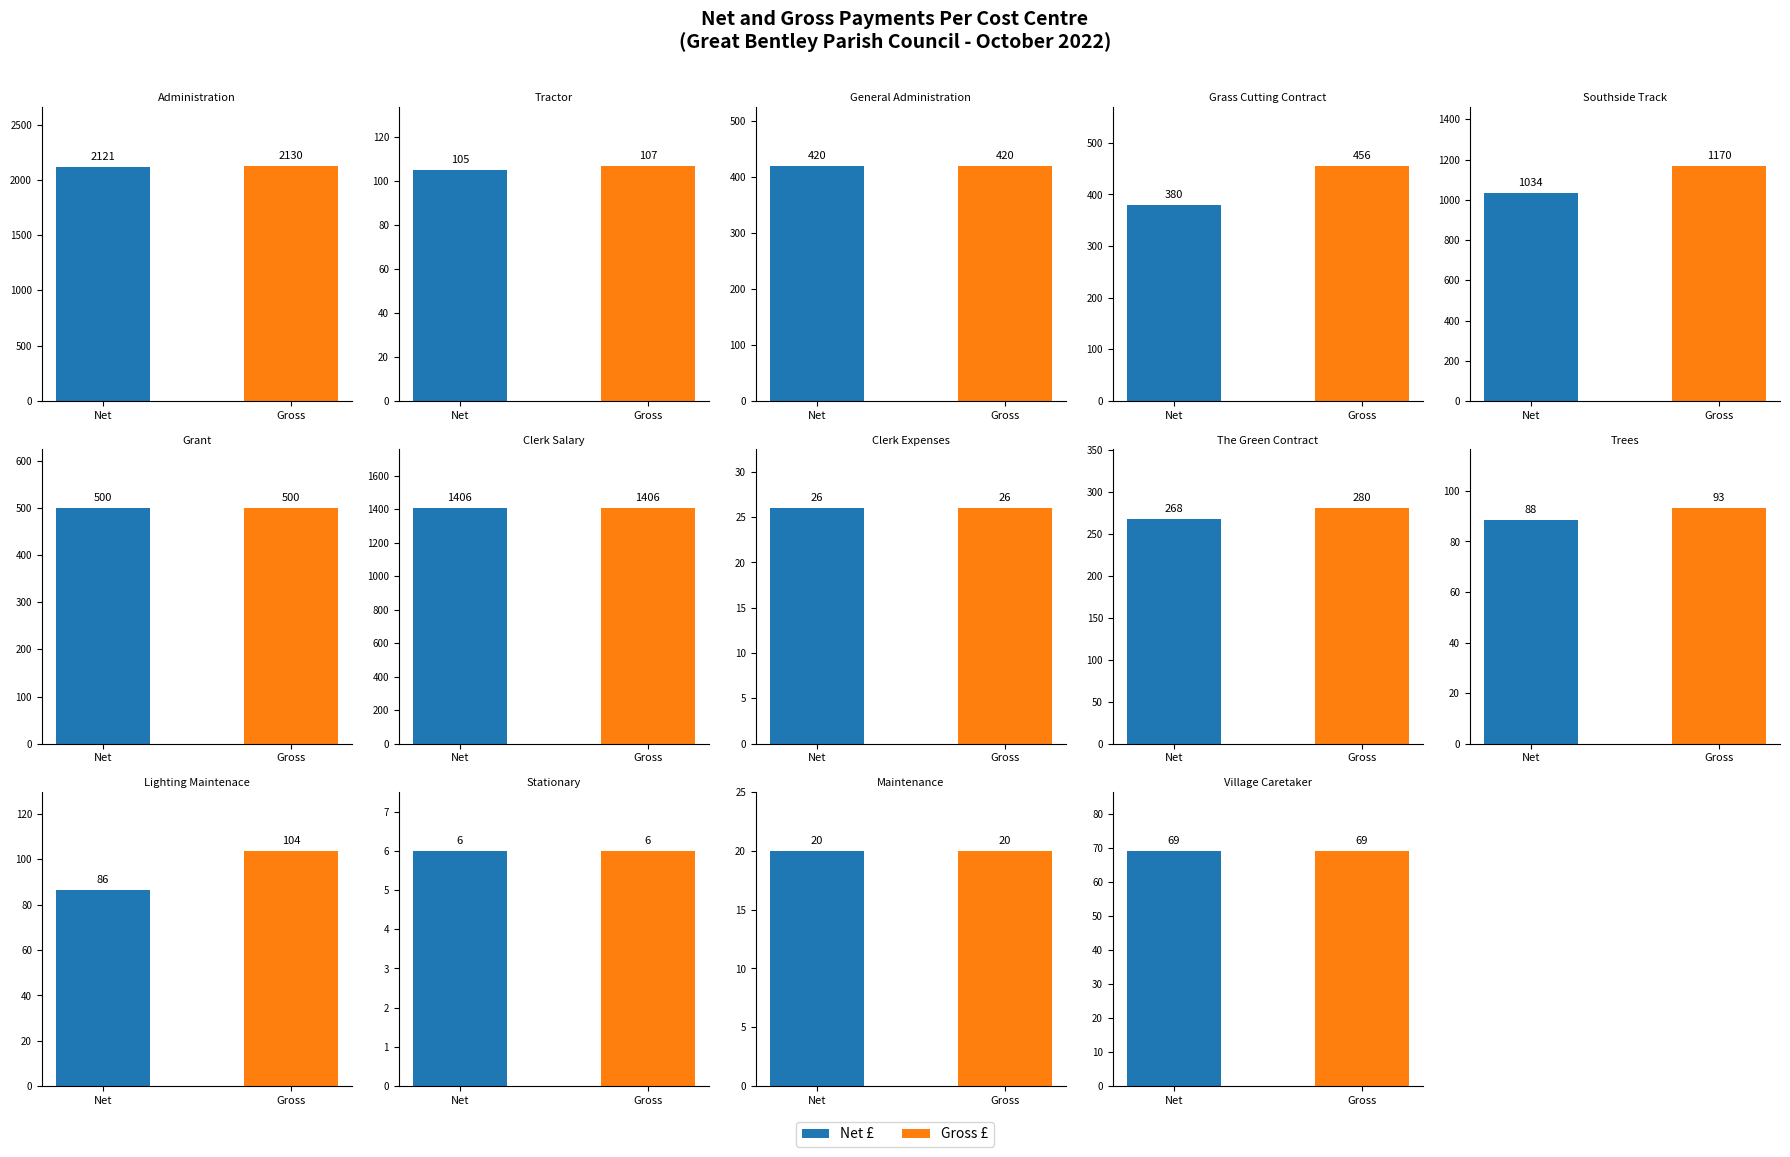

What is the spread (max minus min) of values at 5?

500.0